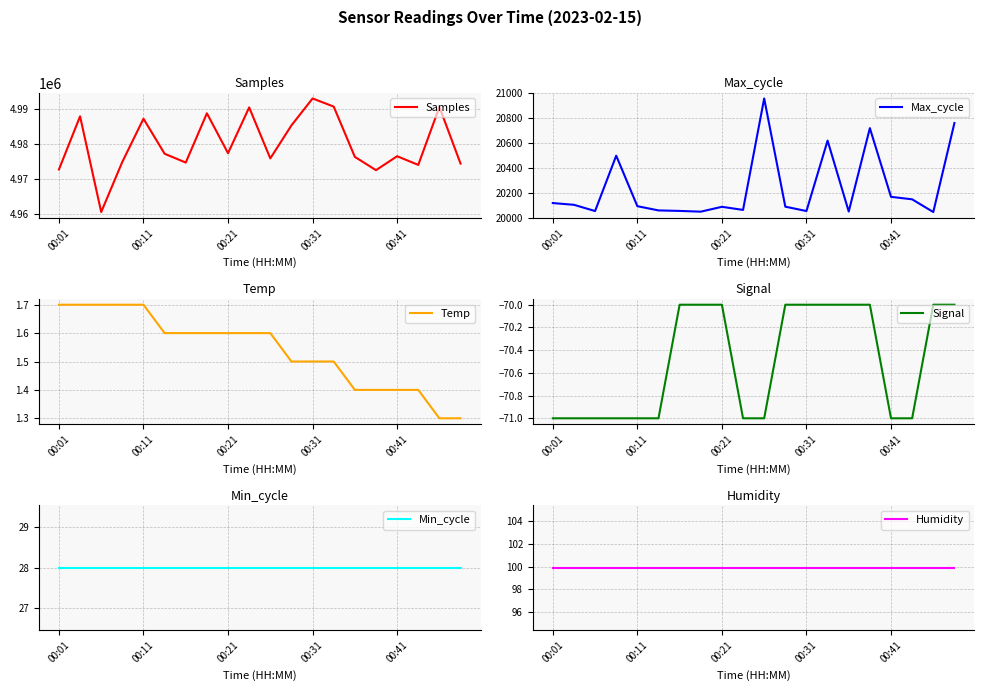

How many Signal values are between -71 and -70?

20